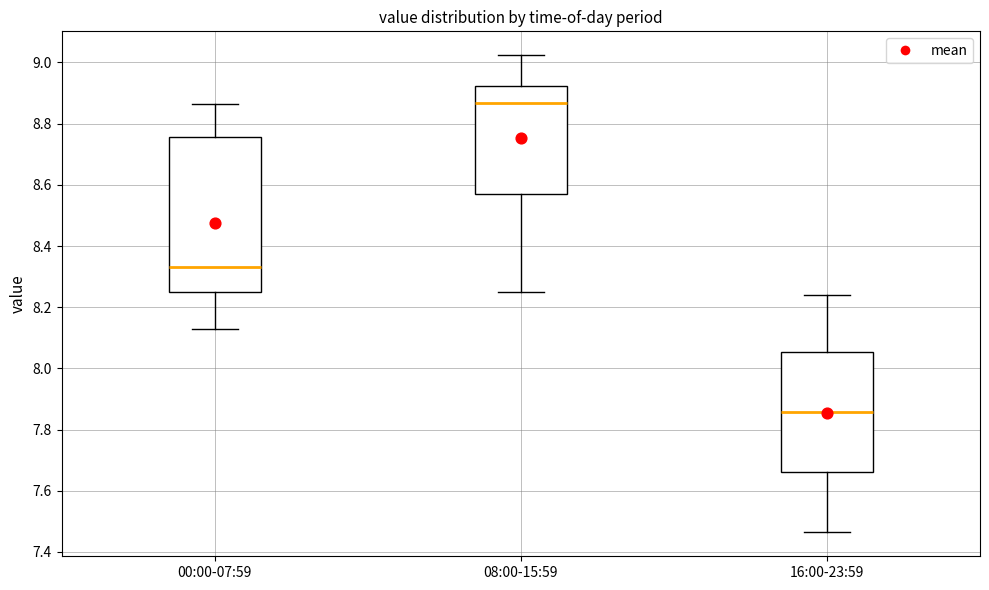

Which box has the highest median line?

08:00-15:59